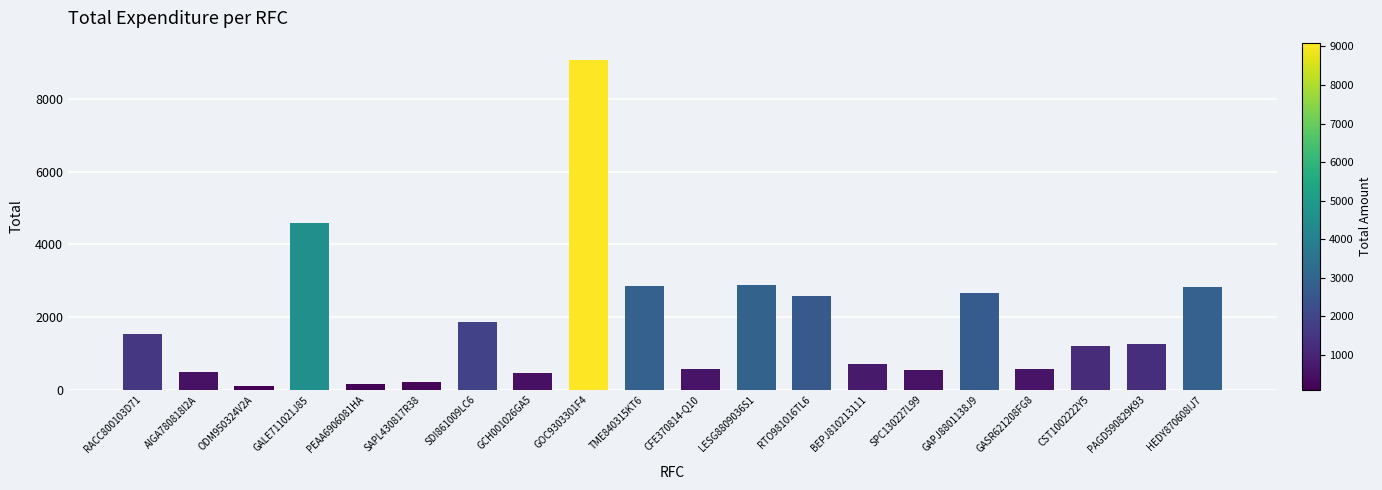

What is the value of the 12th bar from the left?

2876.8